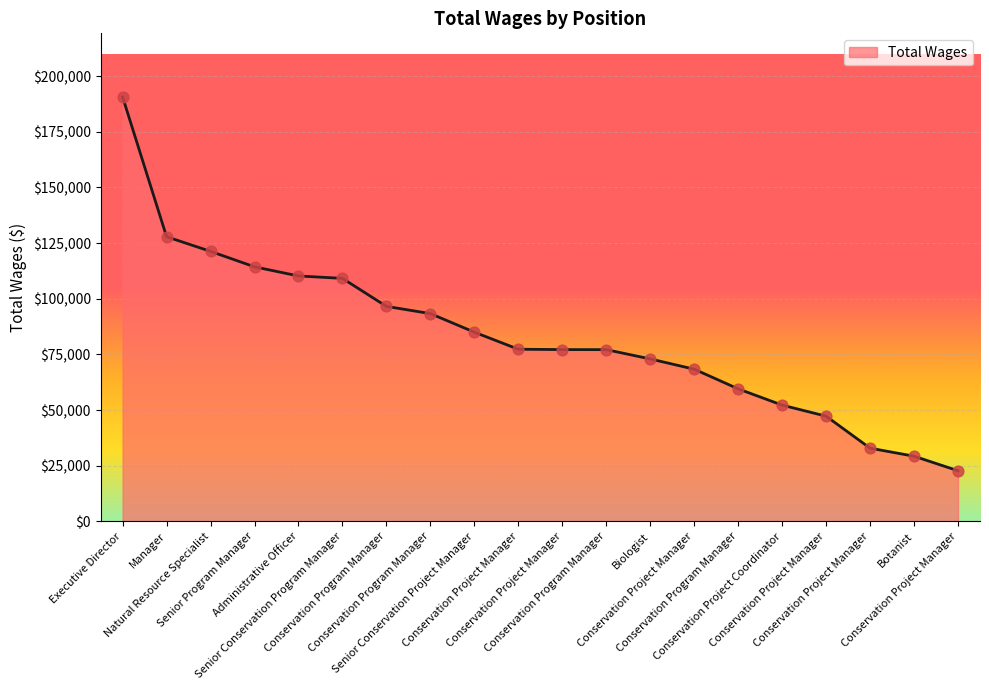

Which has a higher value, Conservation Project Manager or Conservation Project Coordinator?

Conservation Project Manager